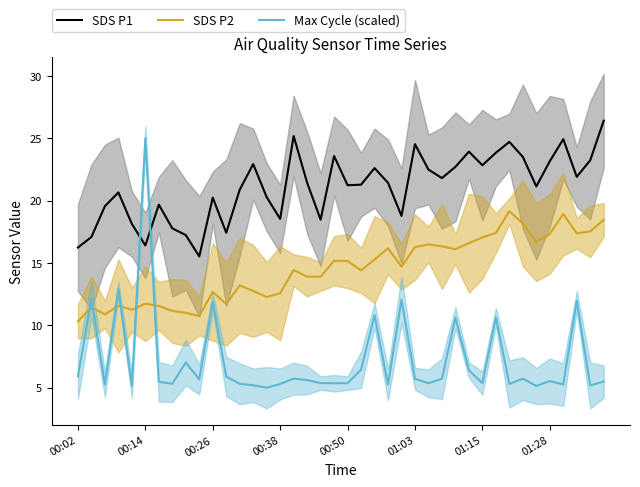

What is the value of the SDS P2 point at the 26th from the left?

16.3